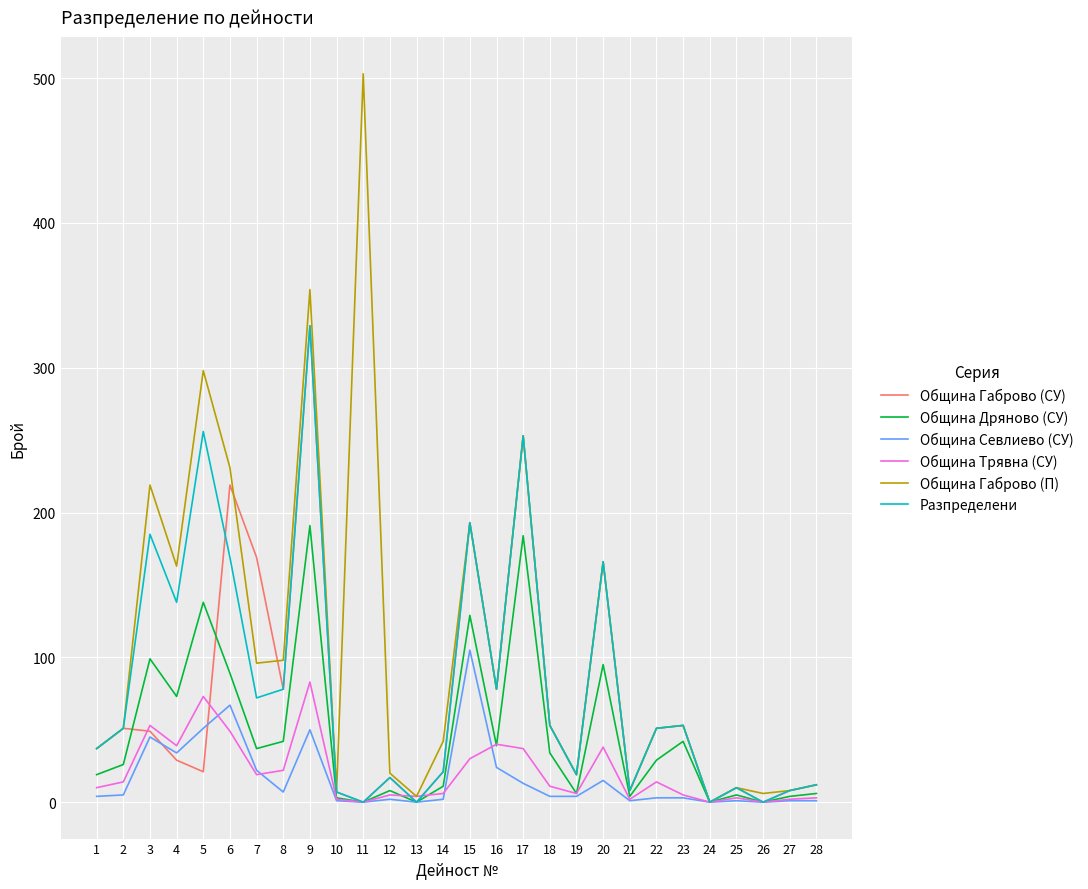

Which series has the widest spread of values?

Община Габрово (П)